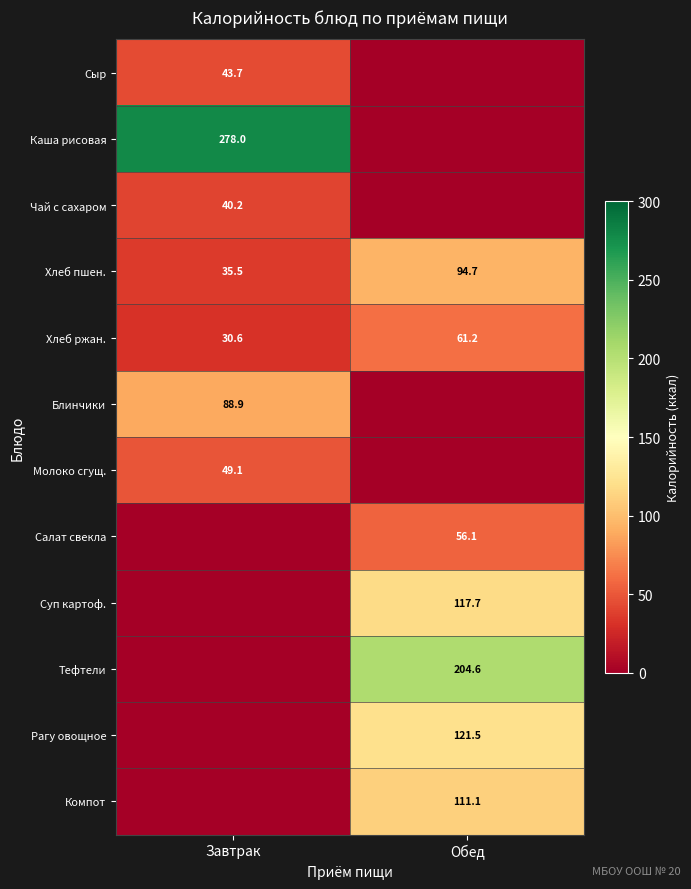

Count the number of data series in this chart.

12